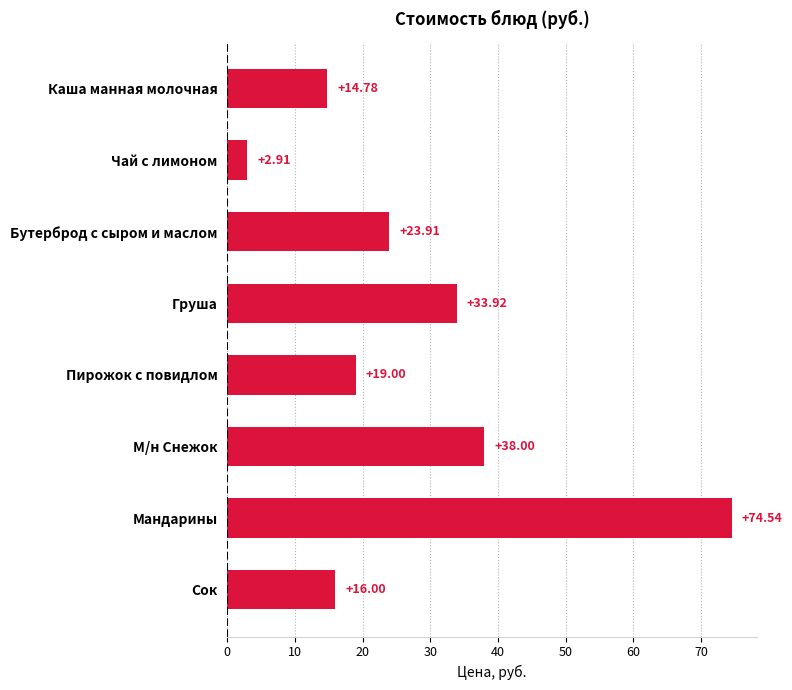

What is the maximum value shown in the chart?

74.5